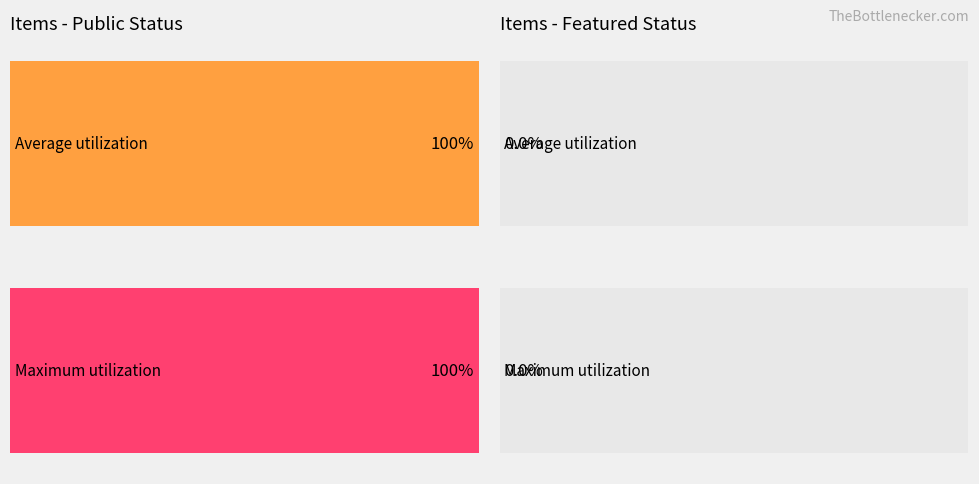

How many bars are there in each group?

2